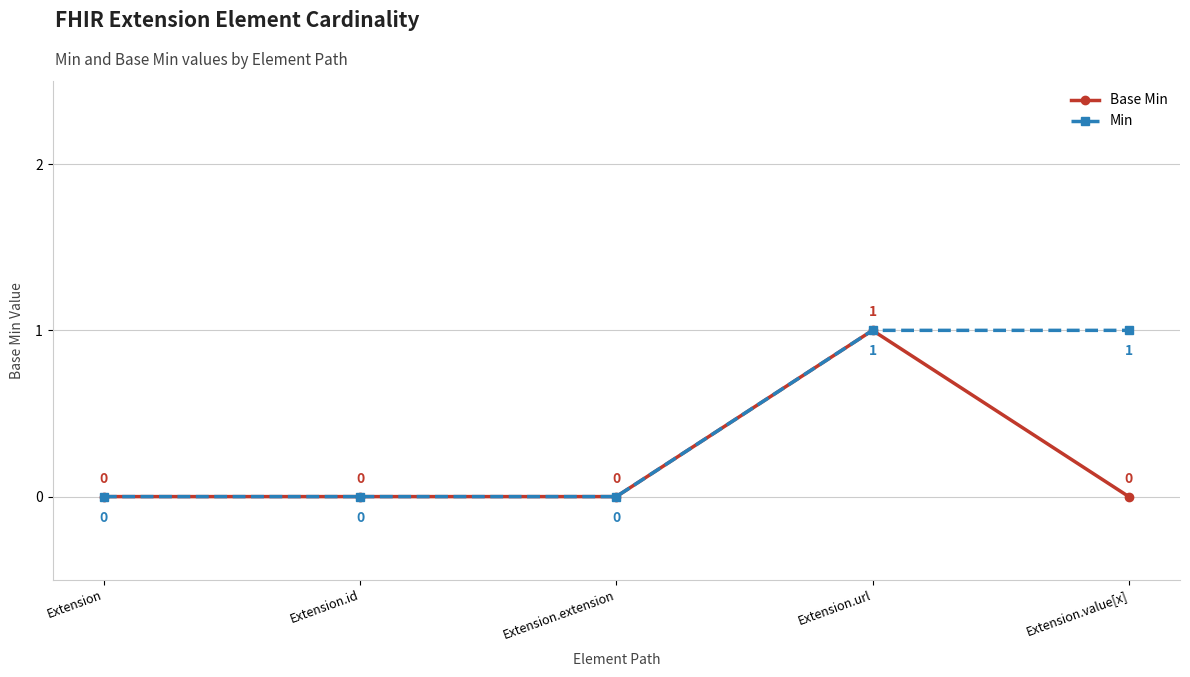

What is the difference between the second highest and minimum values in the Min series?

1